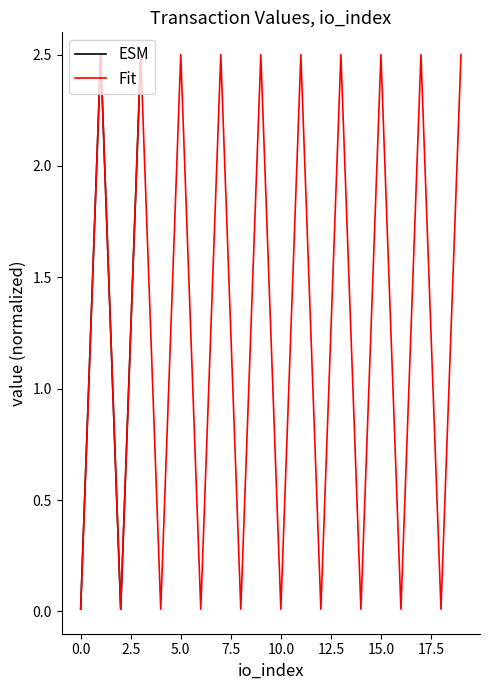

What is the highest value of the Fit series?

2.5